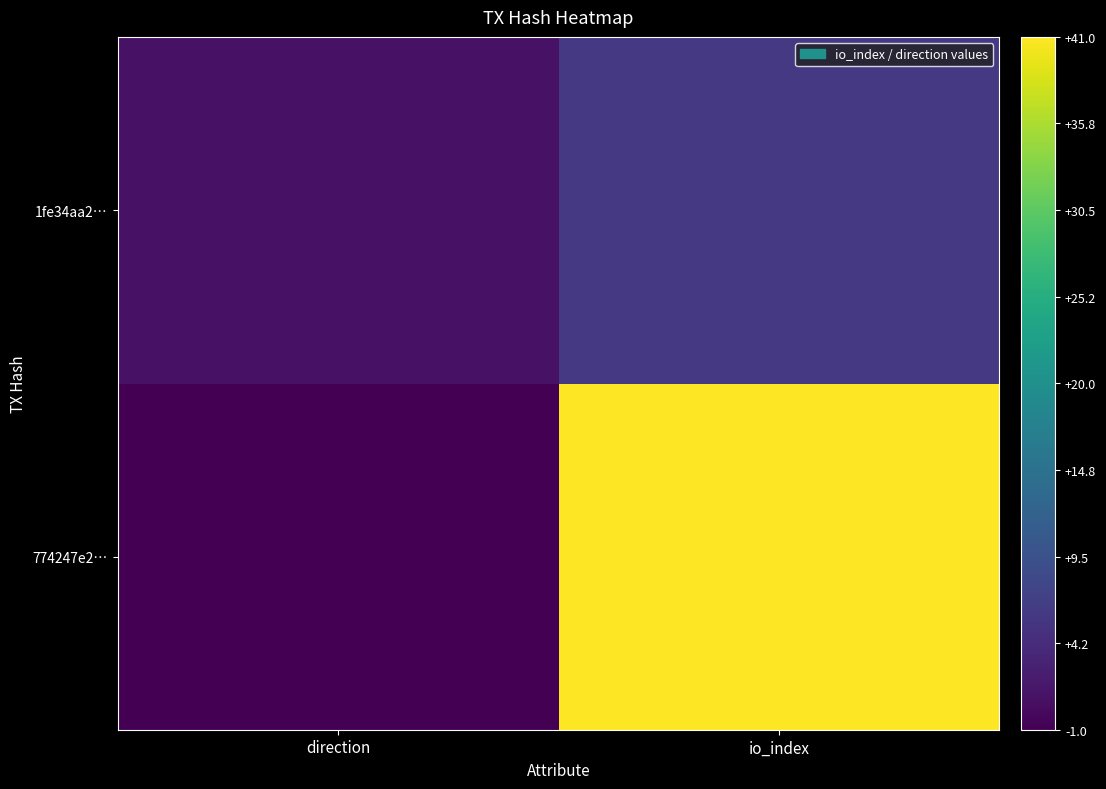

What is the greatest value displayed?

41